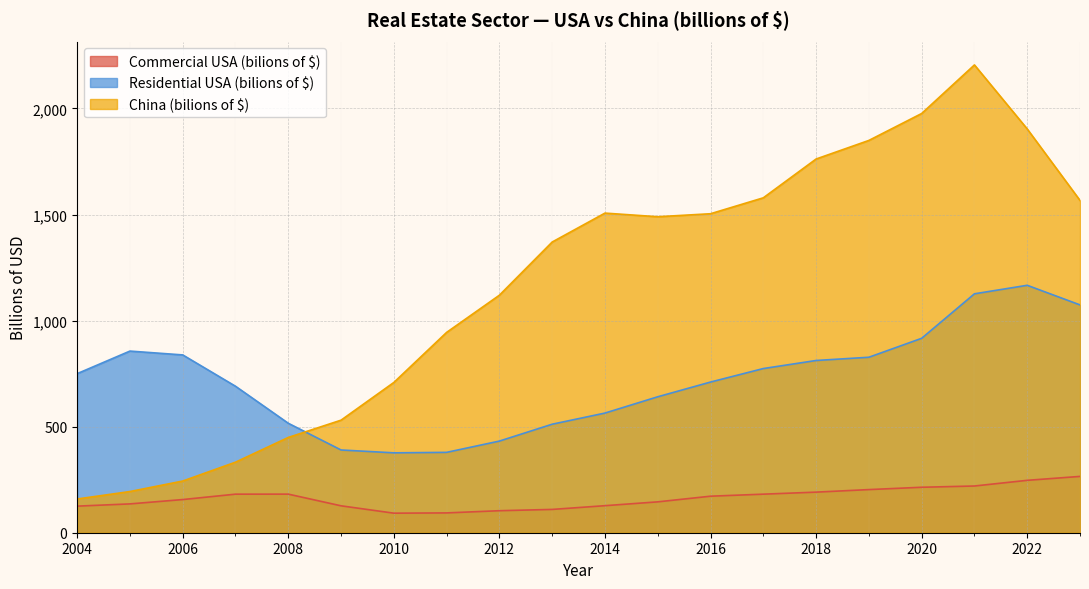

Where does the Commercial USA (bilions of $) series first go above 172?

2007